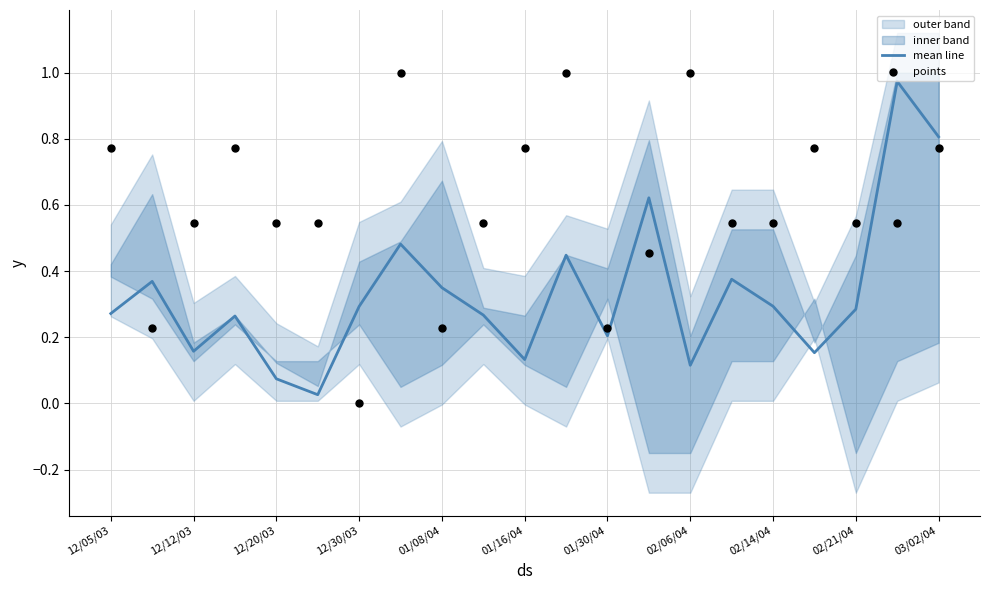

The value of mean line at 03/02/04 is 0.8. True or false?

True